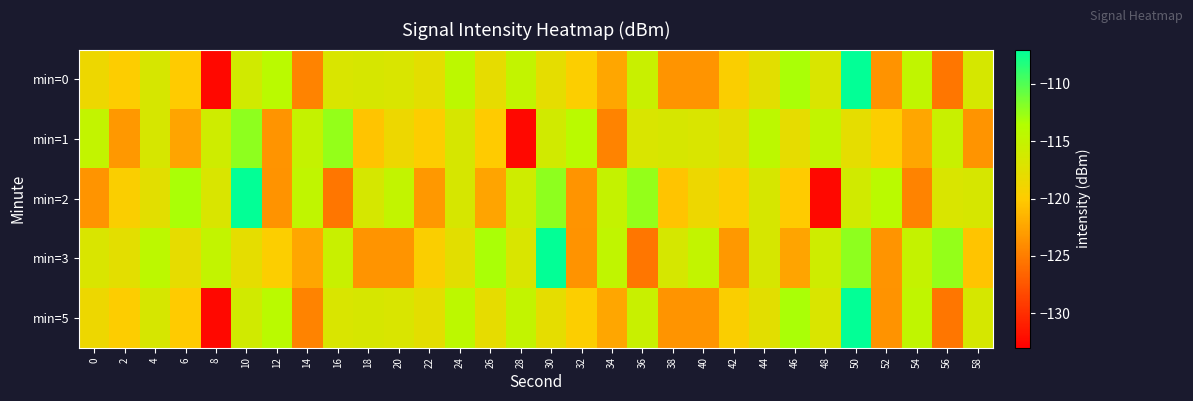

List the series in order of their peak value, highest first.

min=0, min=2, min=3, min=5, min=1